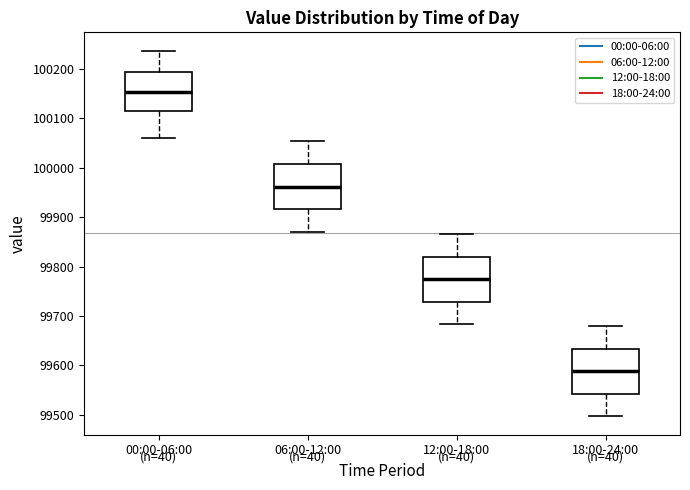

Which box has the highest median line?

00:00-06:00